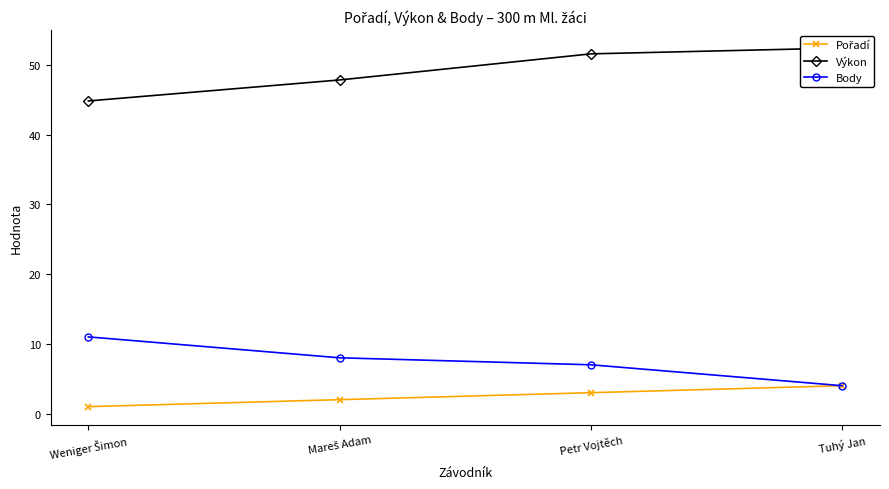

At which label is Výkon closest to 48?

Mareš Adam